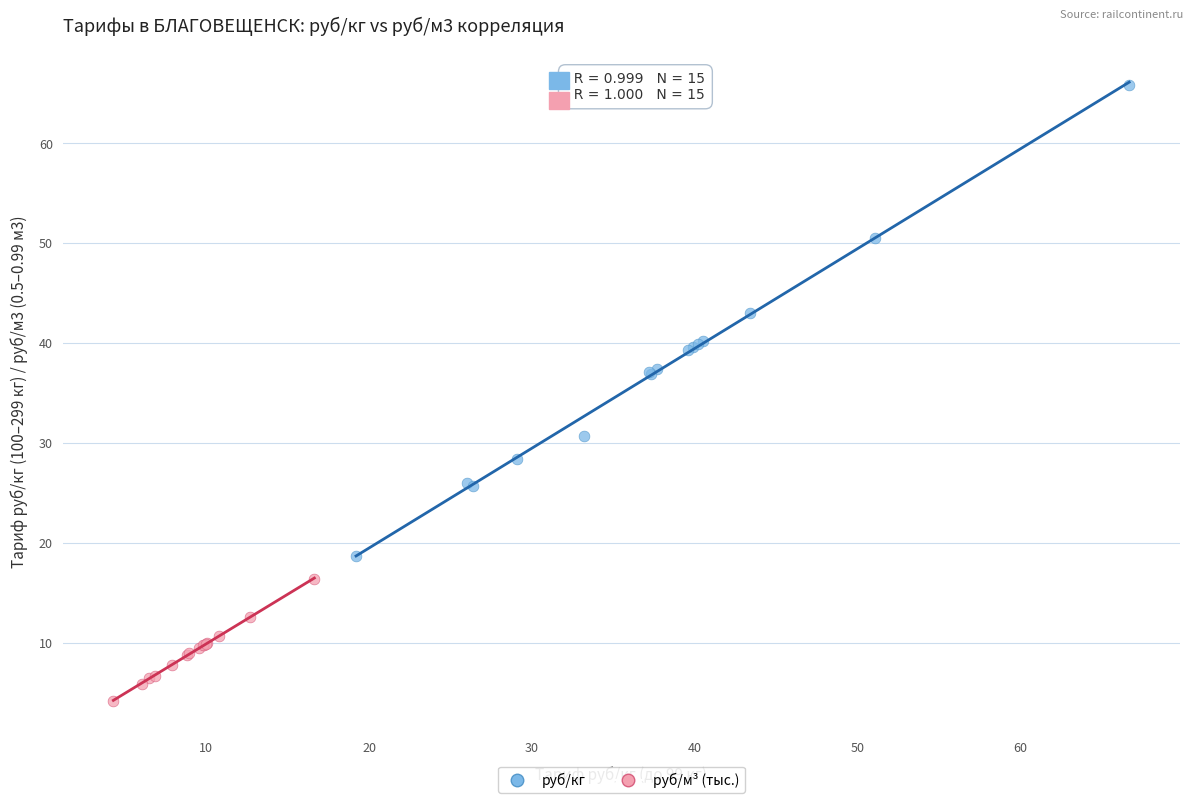

Which series reaches the maximum Y coordinate?

руб/кг